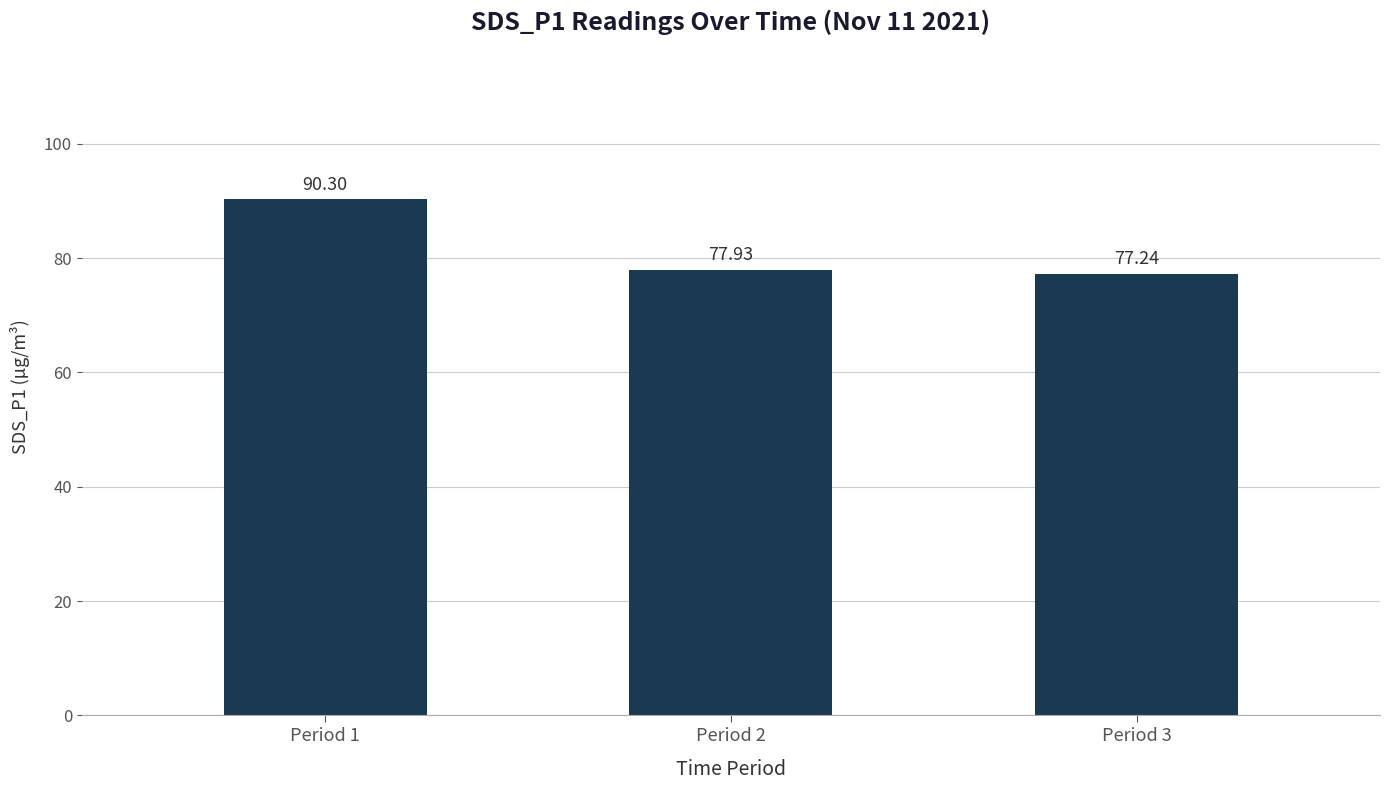

List the labels in order of value, largest first.

Period 1, Period 2, Period 3